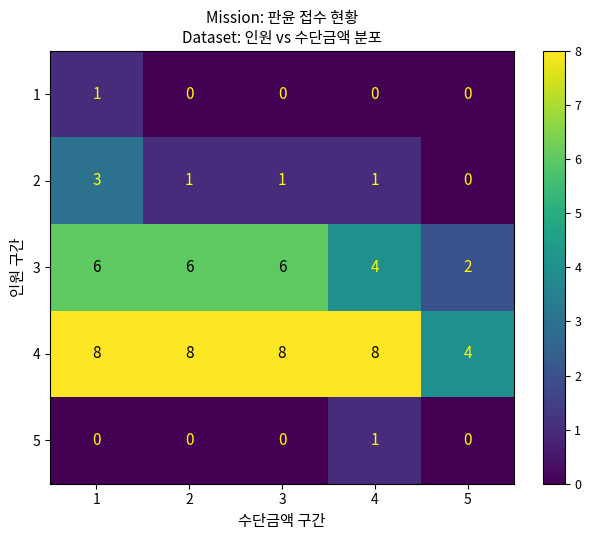

Reading left to right, what are all the values shown in this chart?

1: 1=1	2=0	3=0	4=0	5=0
2: 1=3	2=1	3=1	4=1	5=0
3: 1=6	2=6	3=6	4=4	5=2
4: 1=8	2=8	3=8	4=8	5=4
5: 1=0	2=0	3=0	4=1	5=0